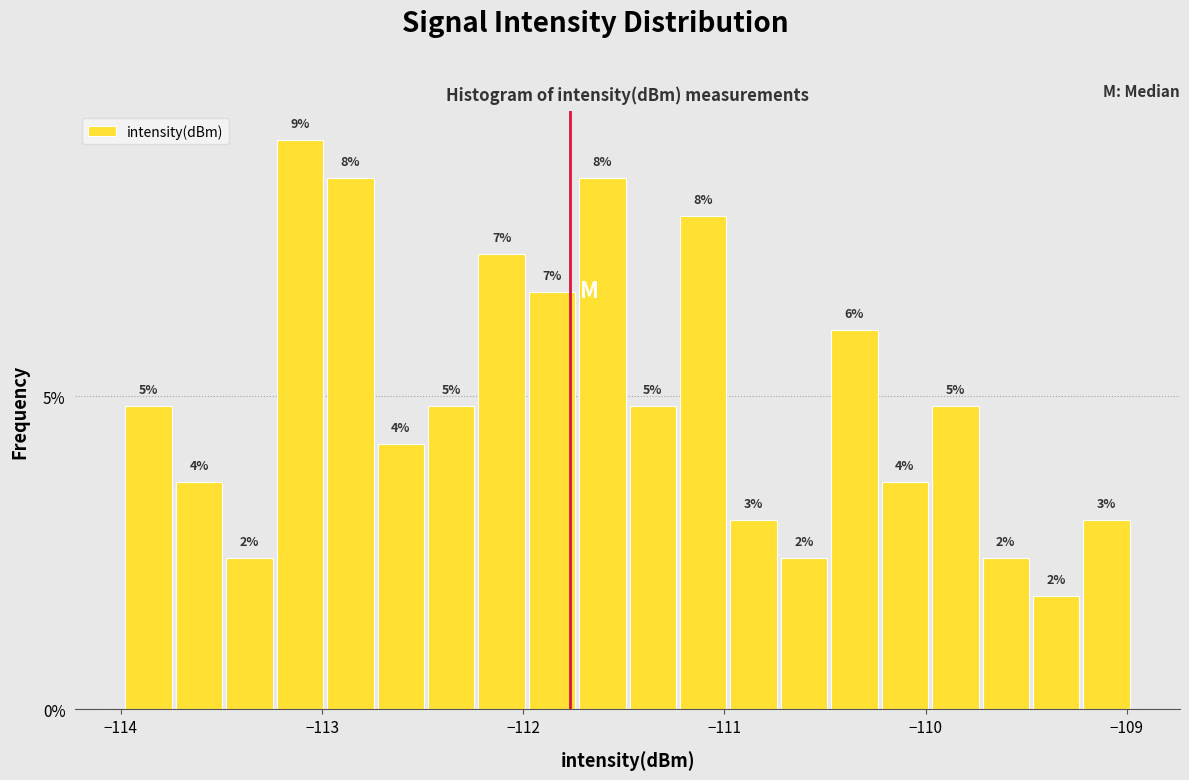

Around what value on the x-axis is the tallest bar? Give the approximate position of its centre, as read against the axis.

-113.1